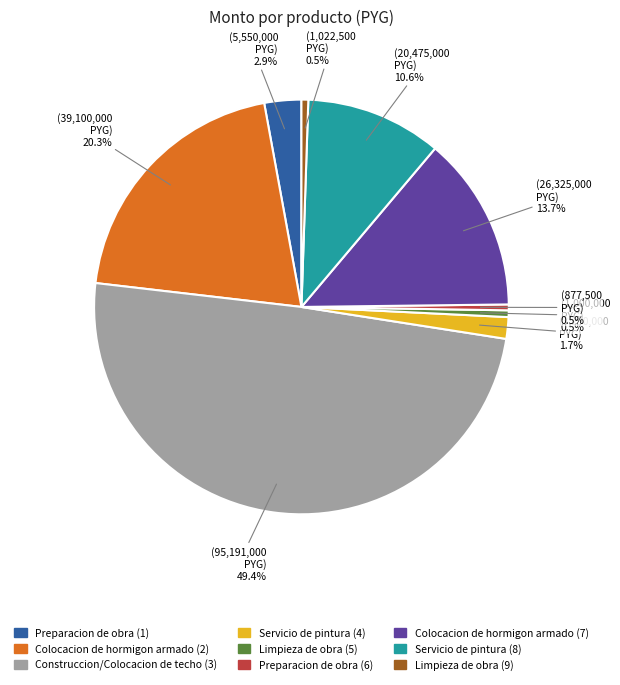

Which category has the biggest portion of the pie?

Construccion/Colocacion de techo (3)